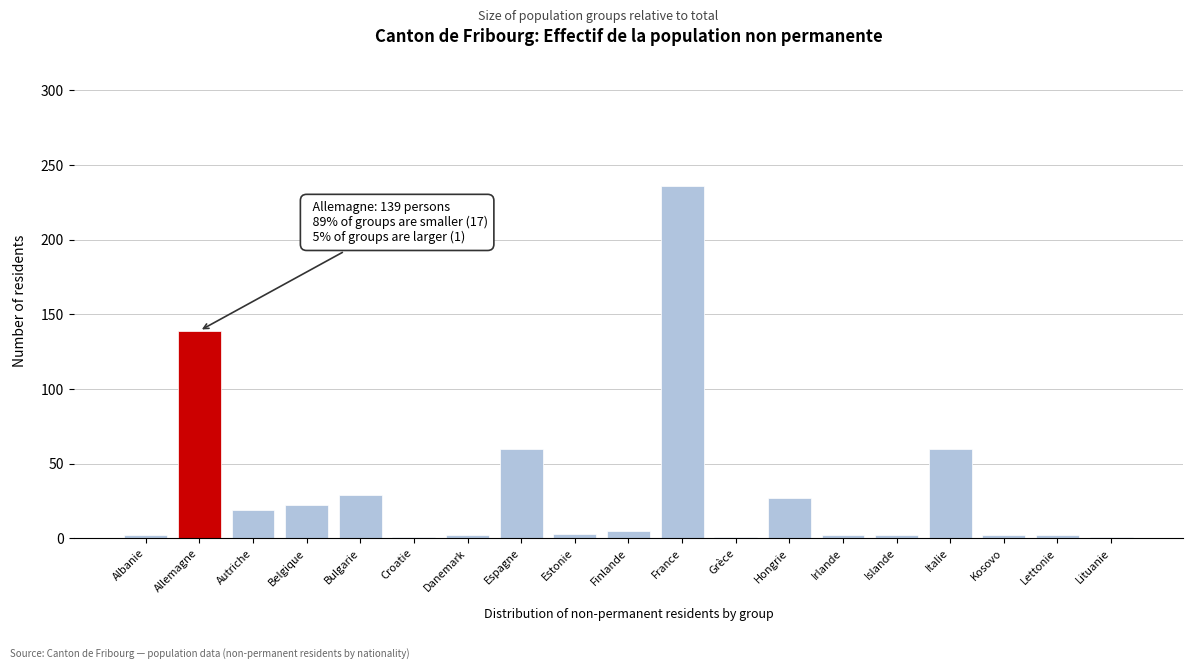

True or false: the data shows 132 at France.

False